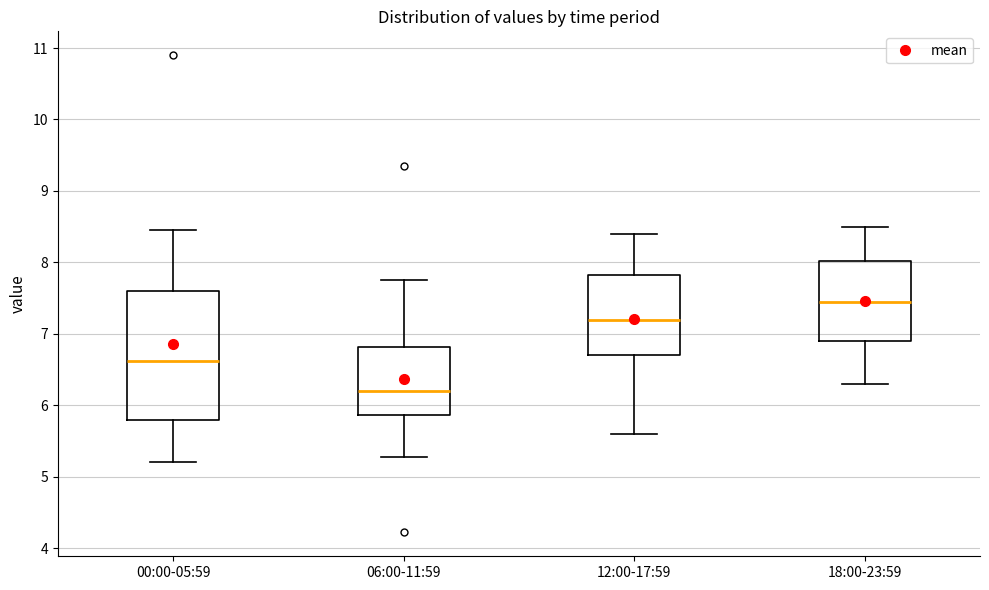

Which box is the tallest, from its lower edge to its upper edge?

00:00-05:59